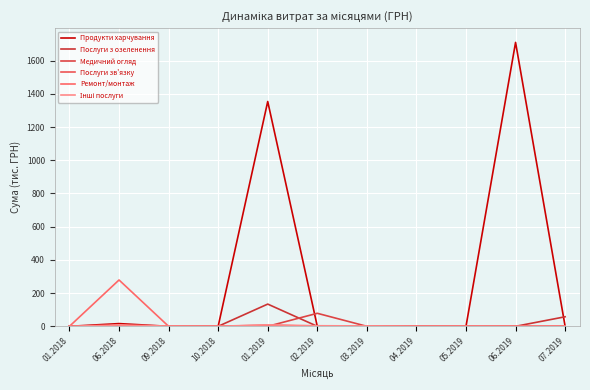

Reading left to right, extract all data points from this chart.

Продукти харчування: 0.0	16.4	0.0	0.0	1353.7	0.0	0.0	0.0	0.0	1709.5	0.0
Послуги з озеленення: 0.0	0.0	0.0	0.0	133.8	0.0	0.0	0.0	0.0	0.0	57.5
Медичний огляд: 0.0	0.0	0.0	0.0	0.0	78.4	0.0	0.0	0.0	0.0	0.0
Послуги зв'язку: 0.0	0.0	0.0	0.0	6.9	0.0	0.0	0.0	0.0	0.0	0.0
Ремонт/монтаж: 0.0	279.0	0.0	0.0	0.0	0.0	0.0	0.0	0.0	0.0	0.0
Інші послуги: 0.0	8.1	1.3	0.4	8.7	3.4	2.3	0.5	0.5	0.0	0.0